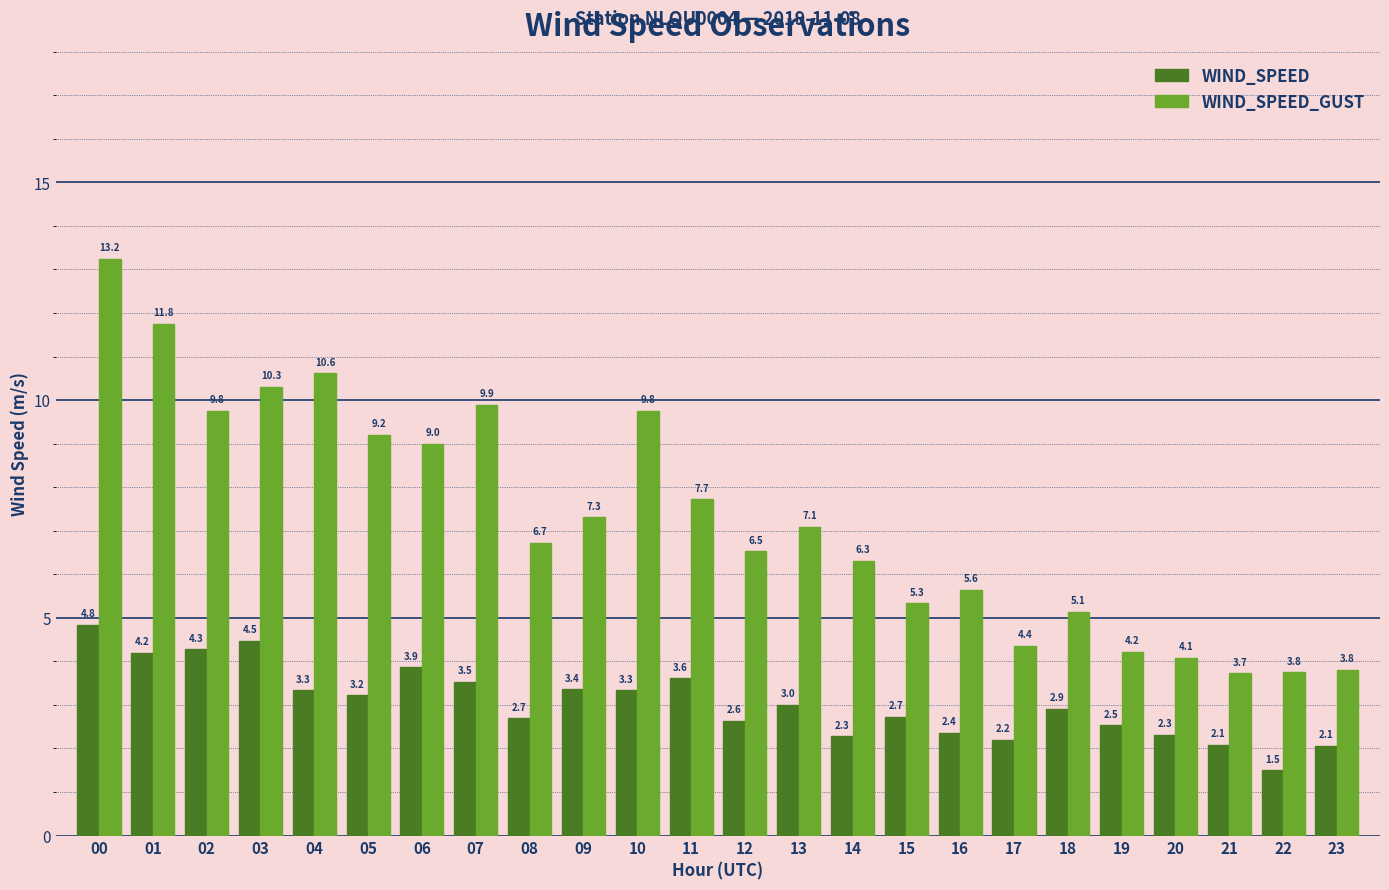

True or false: WIND_SPEED has a value of 1.7 at 13.

False